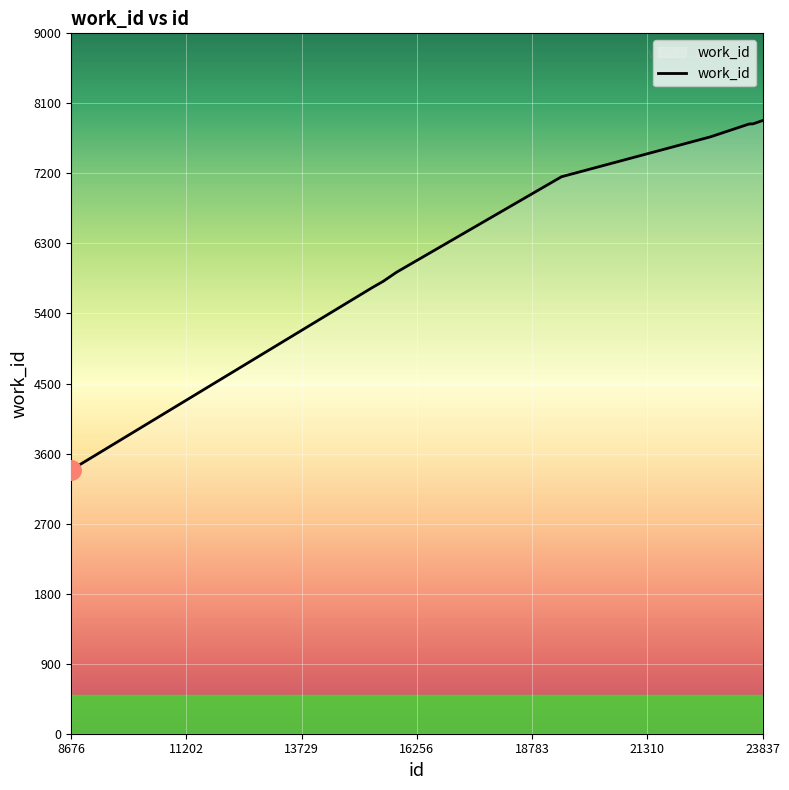

What is the difference between the maximum and minimum values?

4488